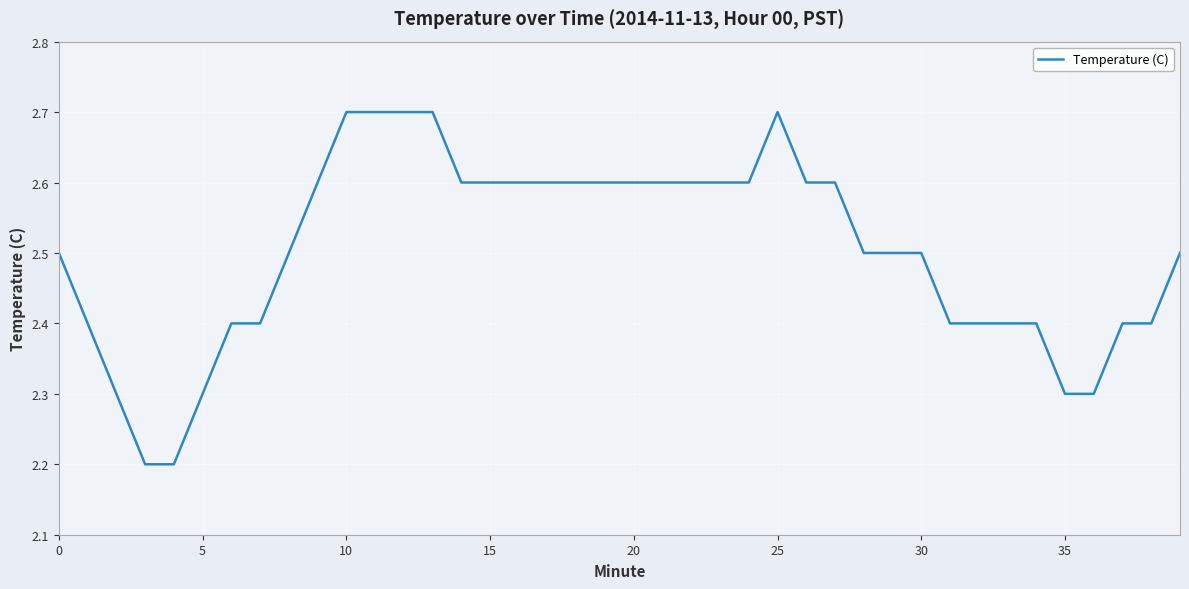

What is the greatest value displayed?

2.7